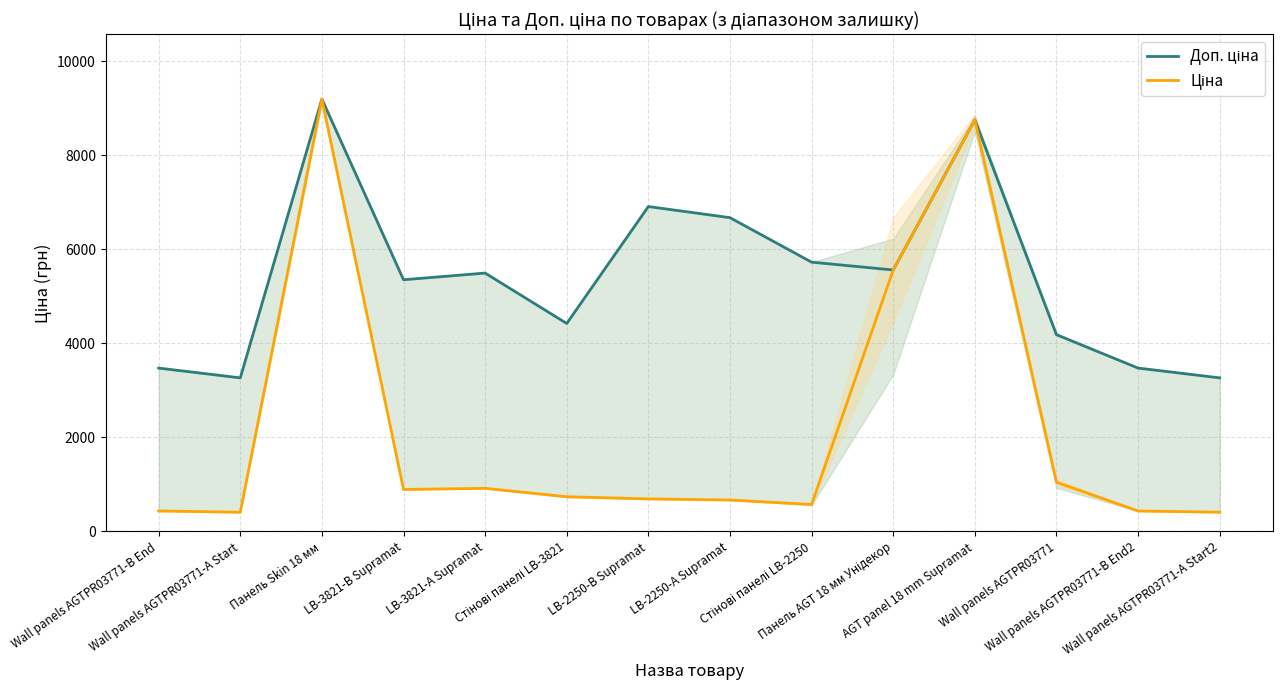

In Доп. ціна, how many points are higher than both neighbors (excluding endpoints)?

4